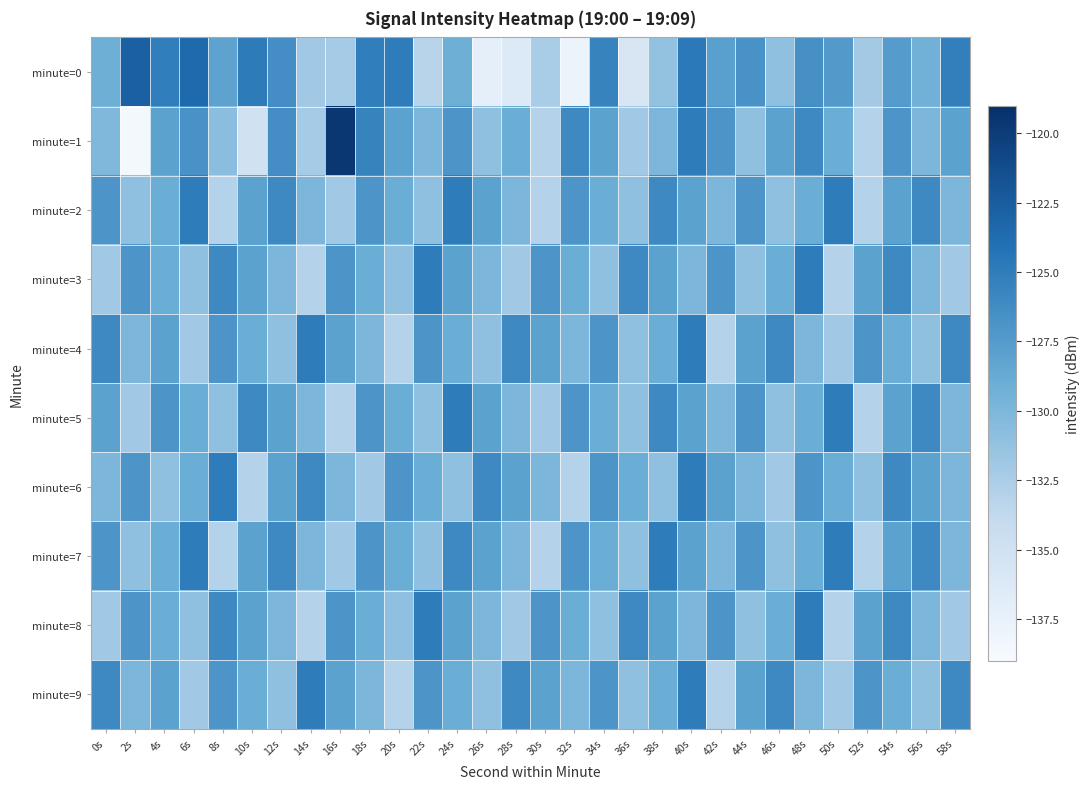

Between 18s and 54s, which is larger?

18s